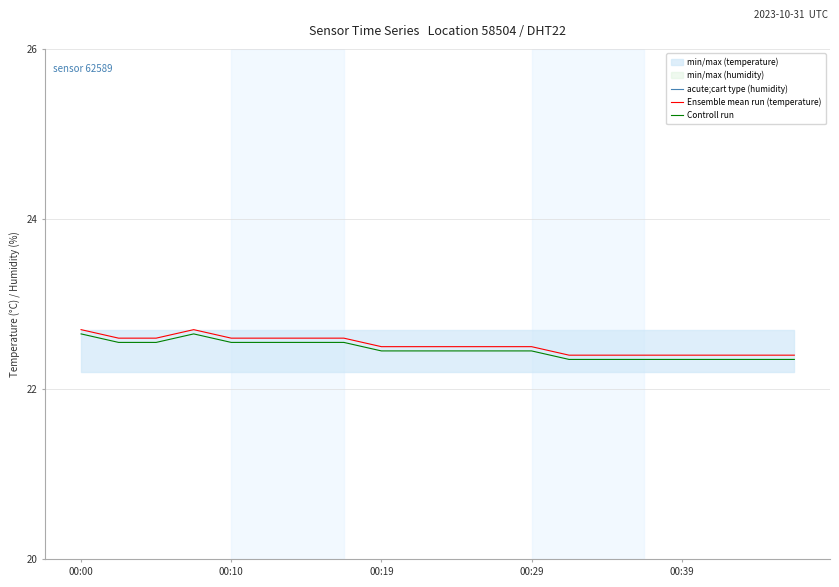

The Controll run series shows 22.3 at 00:39. True or false?

True